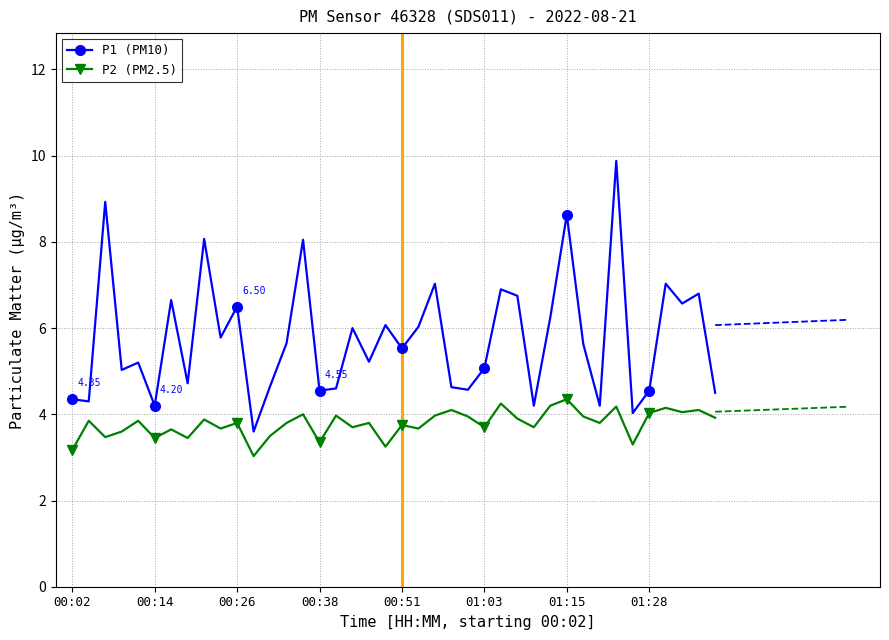

True or false: P1 (PM10) and P2 (PM2.5) cross at least once.

False